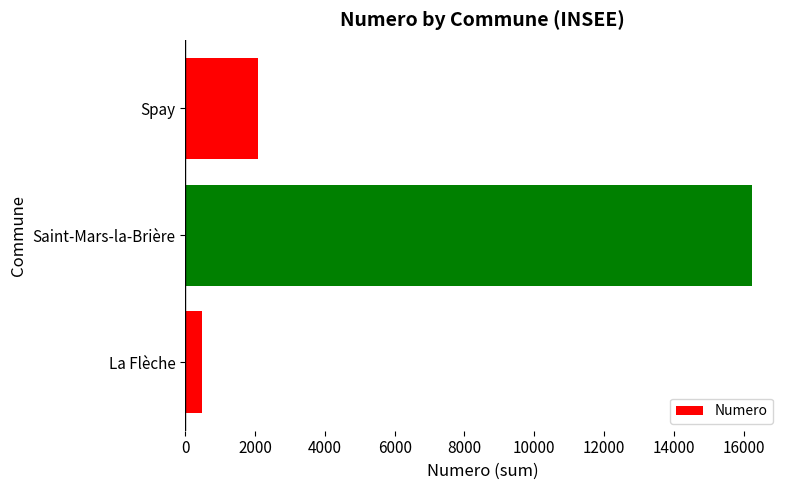

Reading top to bottom, what are all the values shown in this chart?

2080	16231	490